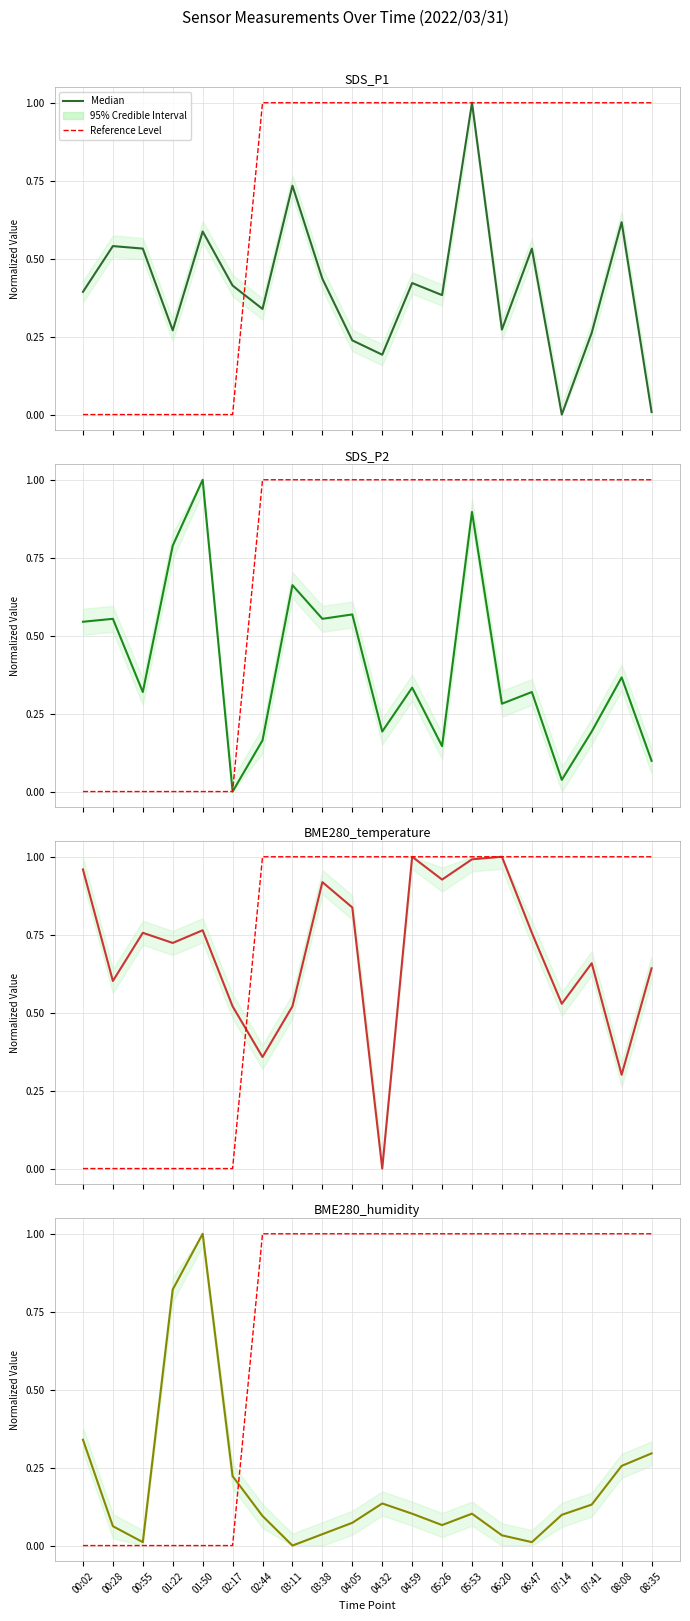

True or false: Reference Level and SDS_P1 cross at least once.

True